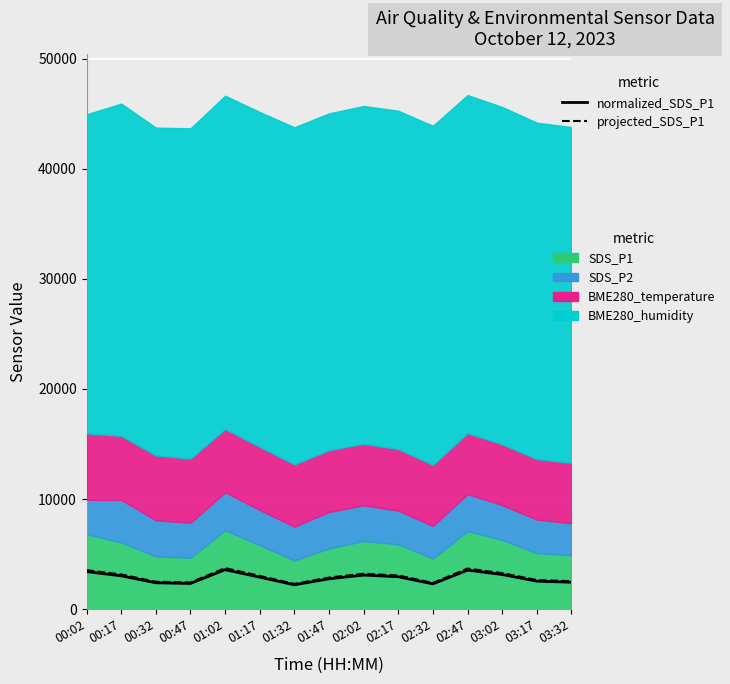

True or false: normalized_SDS_P1 and projected_SDS_P1 intersect in this chart.

False